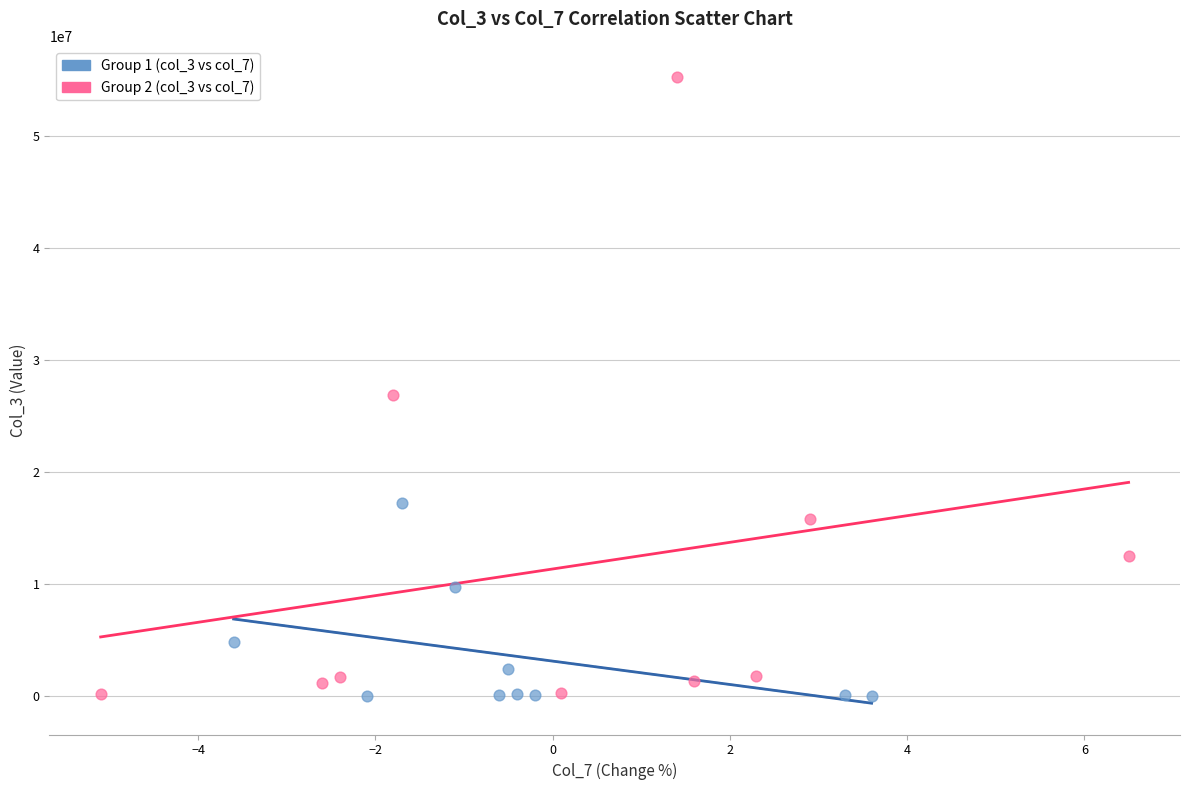

Which series has the largest Y range (max minus min)?

Group 2 (col_3 vs col_7)